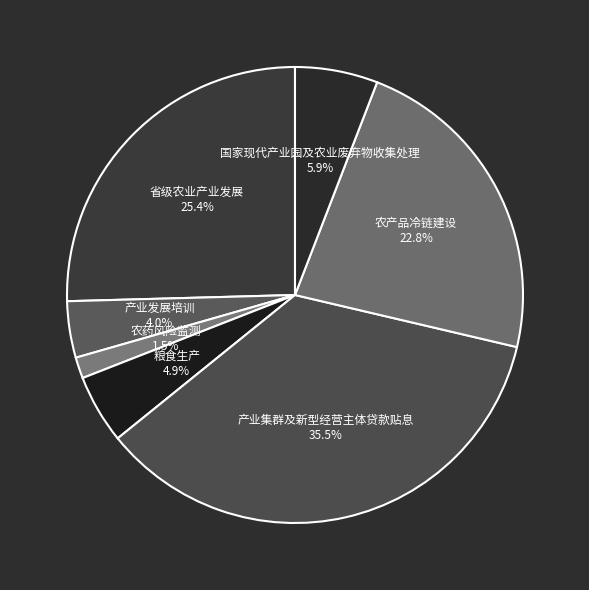

Approximately how many times larger is the value at 粮食生产 compared to 产业发展培训?

1.2